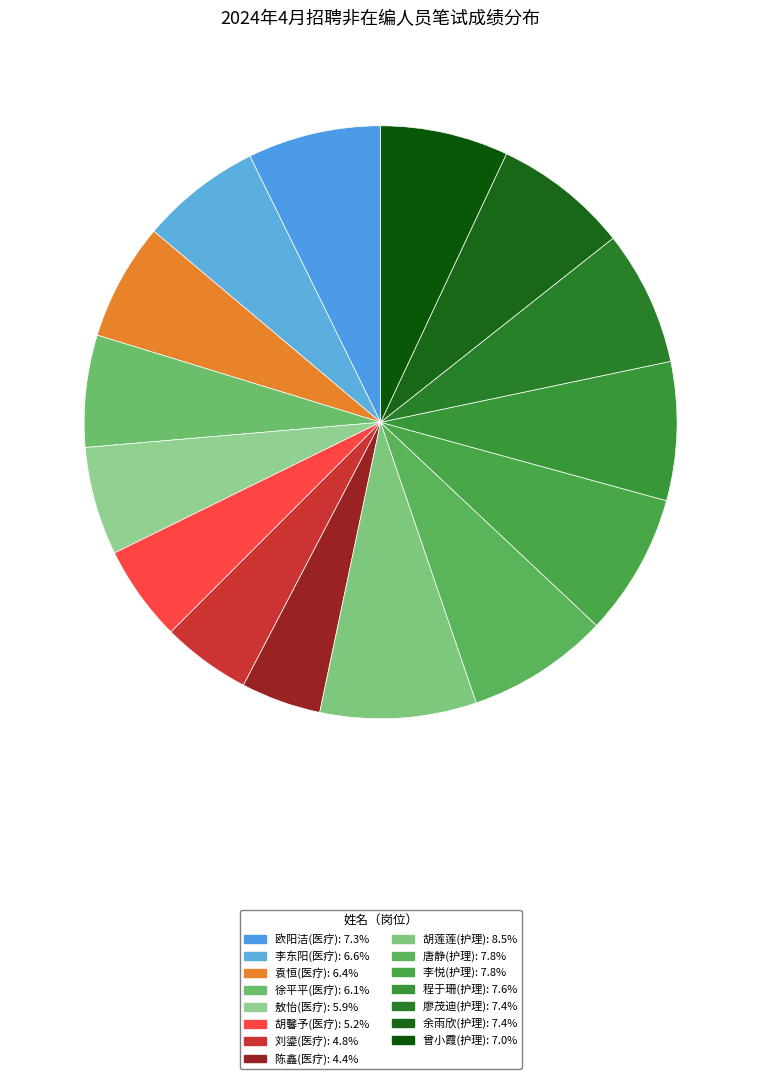

What is the largest slice in the pie chart?

胡莲莲(护理)